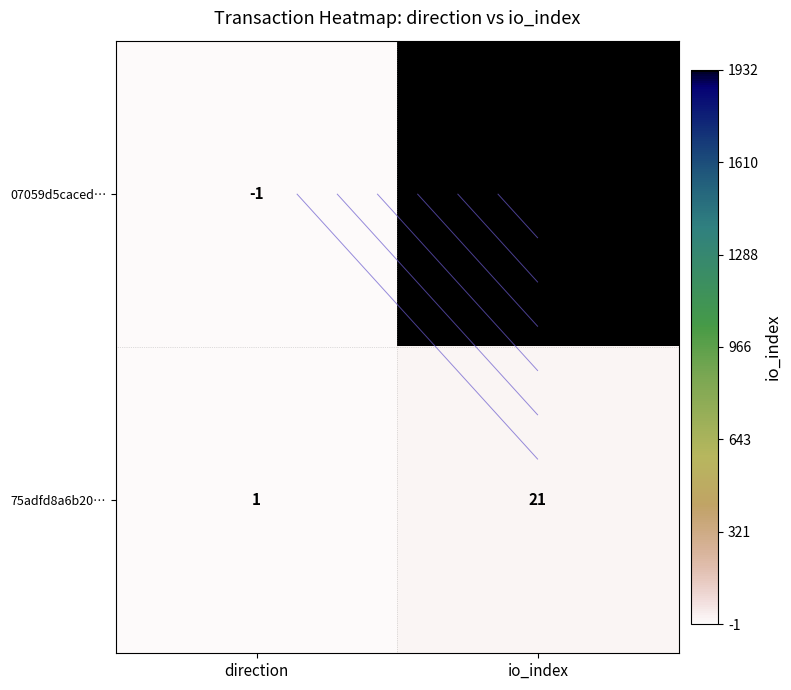

The 75adfd8a6b20… series shows 33 at io_index. True or false?

False